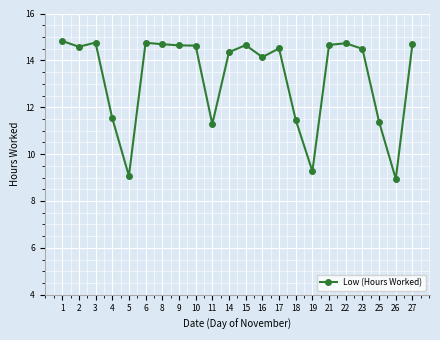

Which category has the lowest value across all series?

26